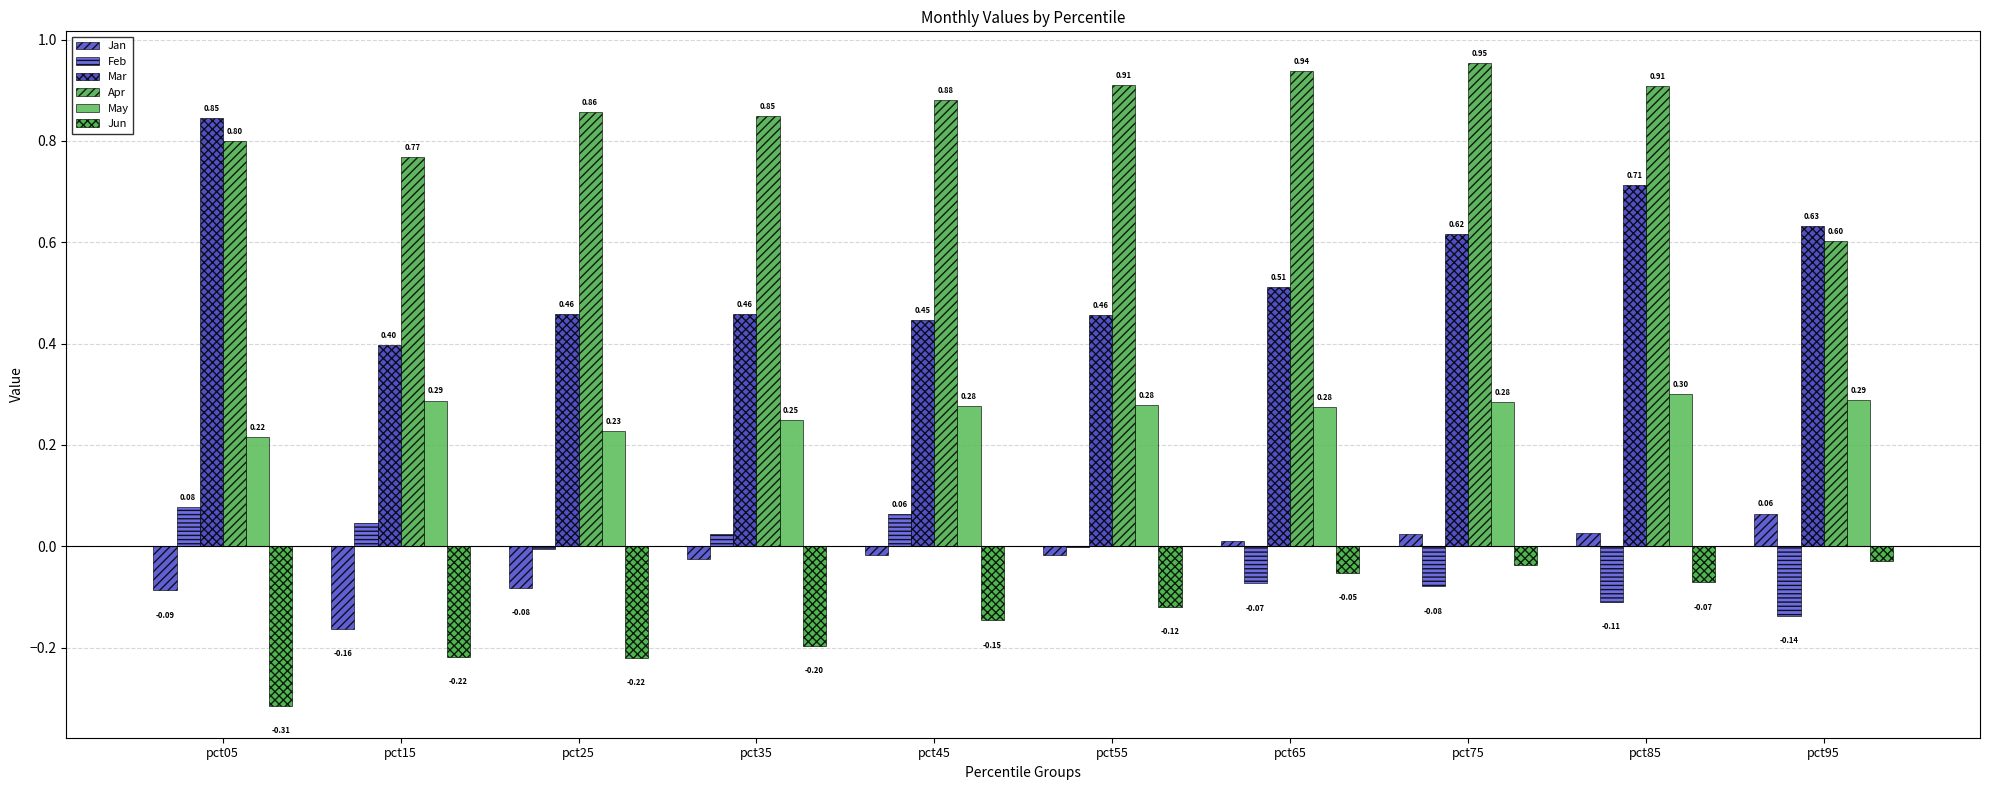

What are all the series names shown in the legend?

Jan, Feb, Mar, Apr, May, Jun